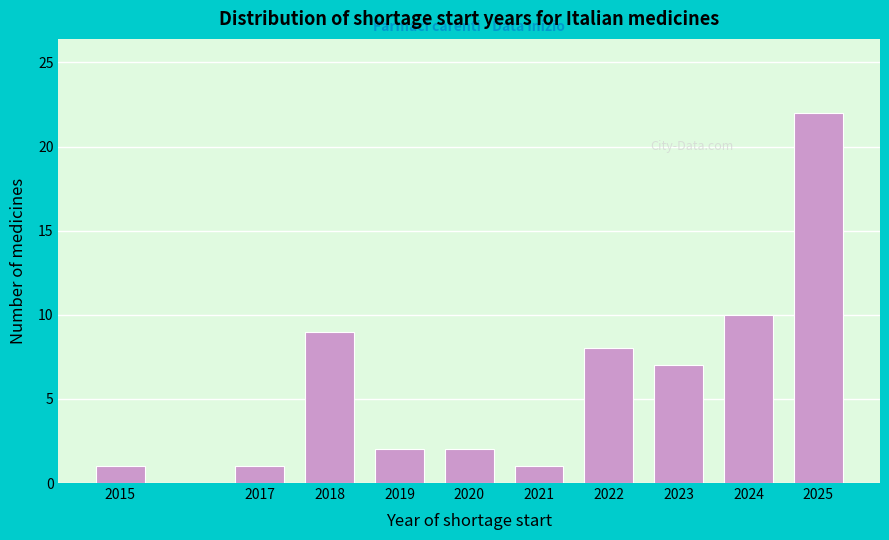

Reading left to right, extract all data points from this chart.

2015=1	2017=1	2018=9	2019=2	2020=2	2021=1	2022=8	2023=7	2024=10	2025=22